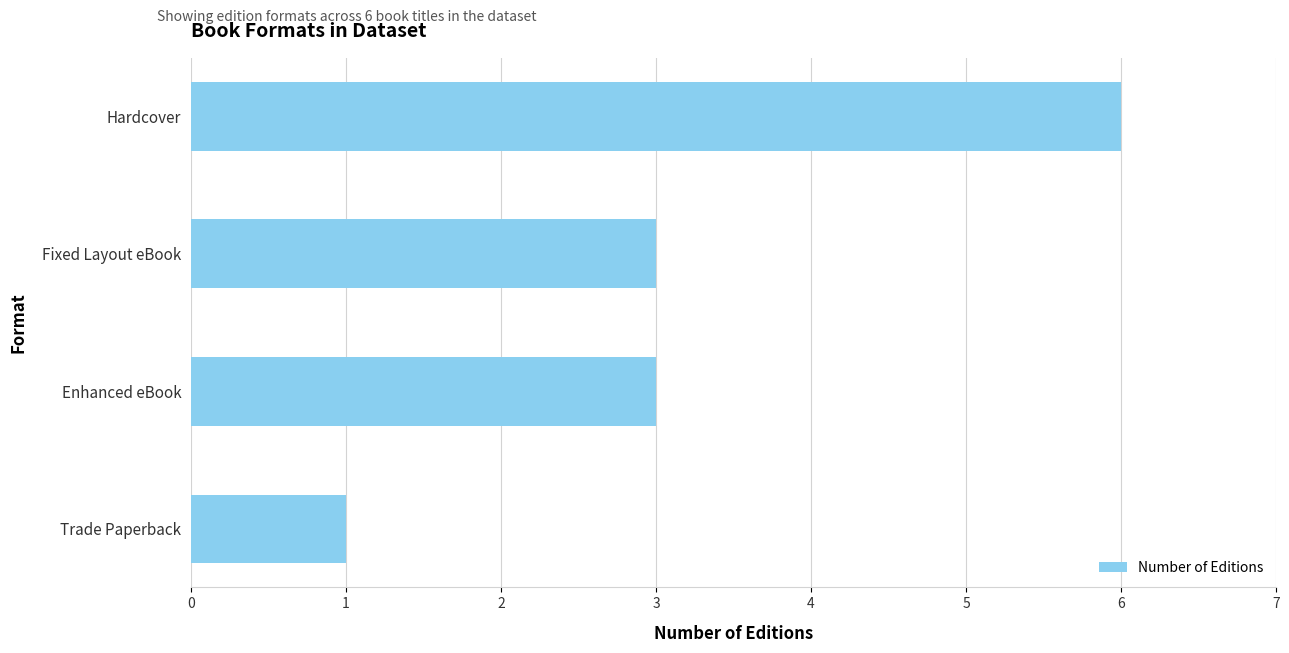

What is the sum of the values at Enhanced eBook and Hardcover?

9